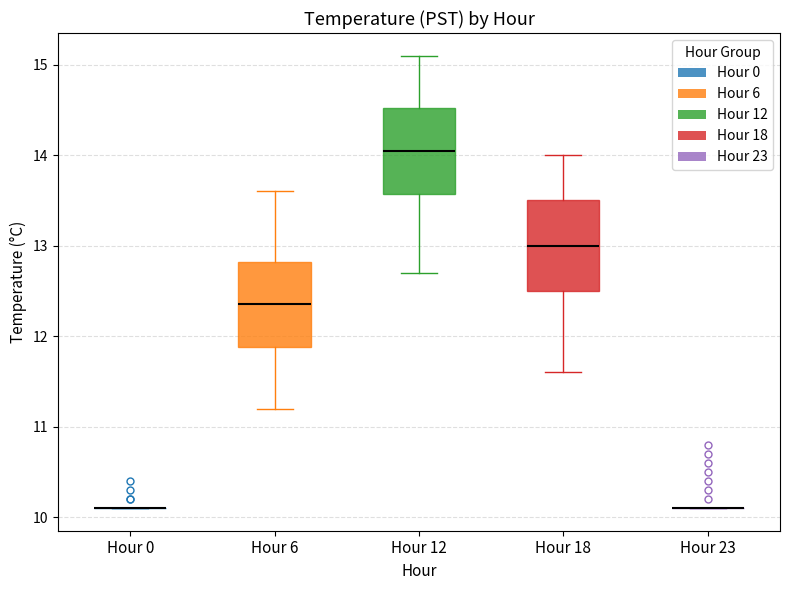

Reading left to right, transcribe this box plot: for each box, give where its median line is, the range the box spans, and where its two whiskers end, as read against the y-axis. The values are not printed on the chart, so give them approximately, as read against the axis.

Hour 0: box collapsed to a line at 10.1, whiskers 10.1 to 10.1
Hour 6: median 12.4, box 11.9 to 12.8, whiskers 11.2 to 13.6
Hour 12: median 14.1, box 13.6 to 14.5, whiskers 12.7 to 15.1
Hour 18: median 13.0, box 12.5 to 13.5, whiskers 11.6 to 14.0
Hour 23: box collapsed to a line at 10.1, whiskers 10.1 to 10.1